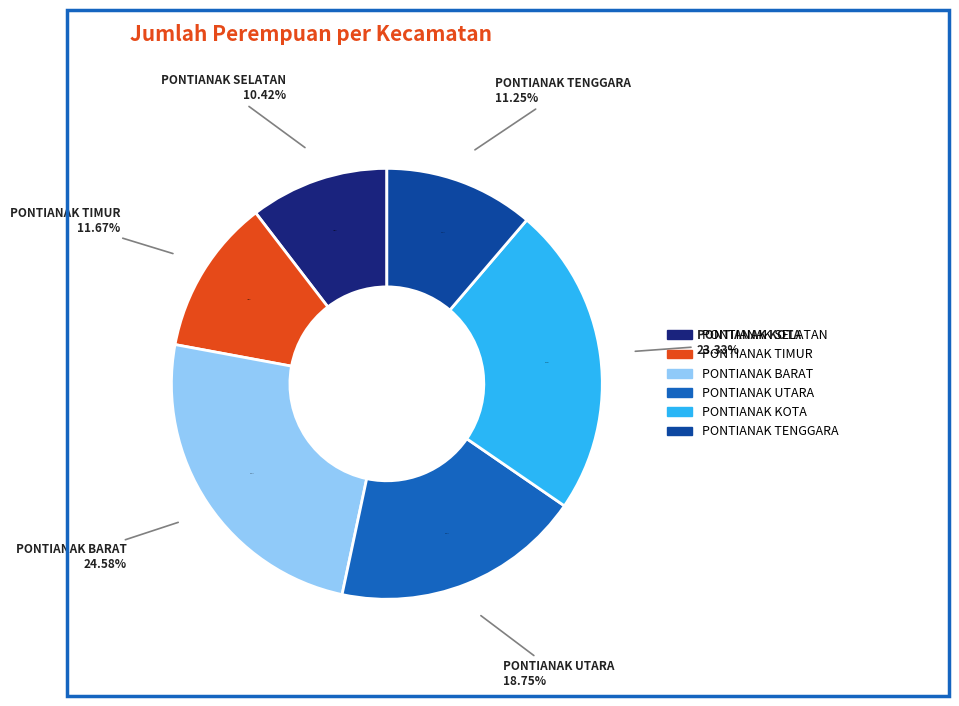

The PONTIANAK UTARA slice represents 7% of the pie. True or false?

False